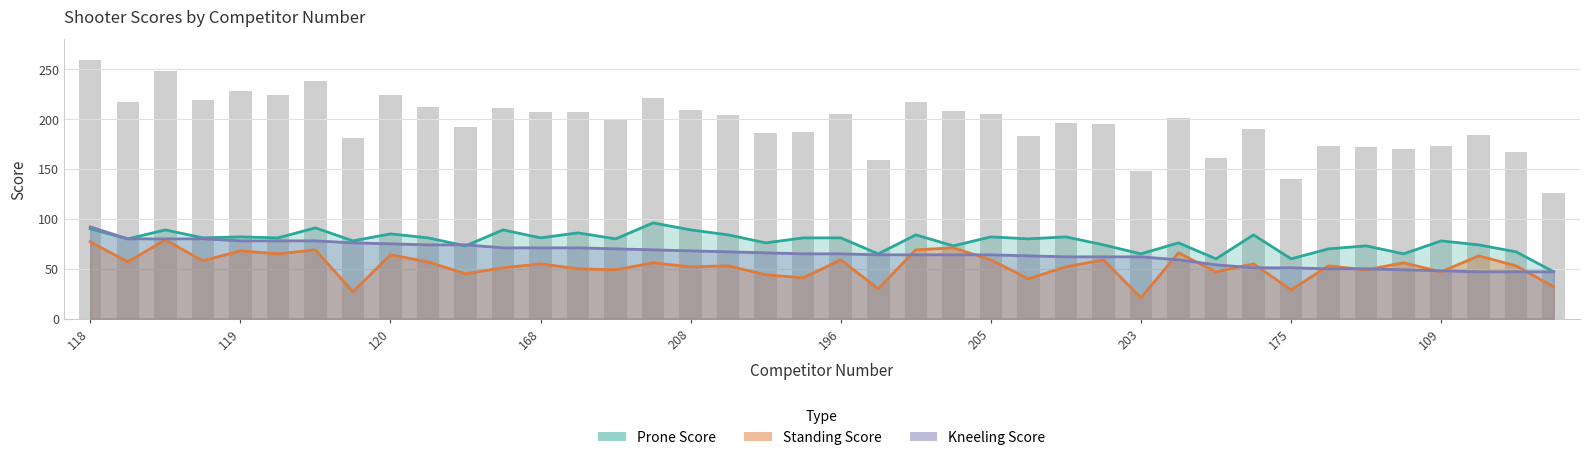

How many groups of bars are there?

40